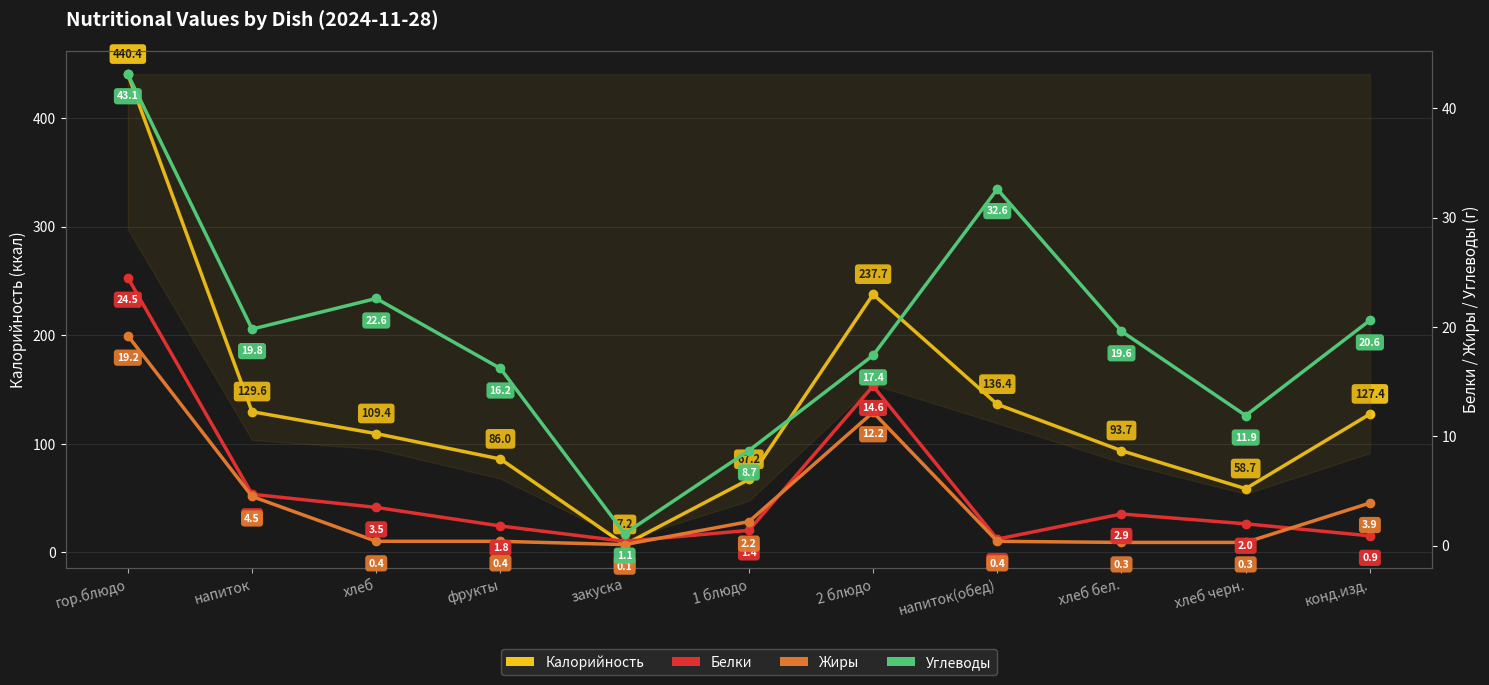

True or false: Углеводы and Жиры intersect in this chart.

False